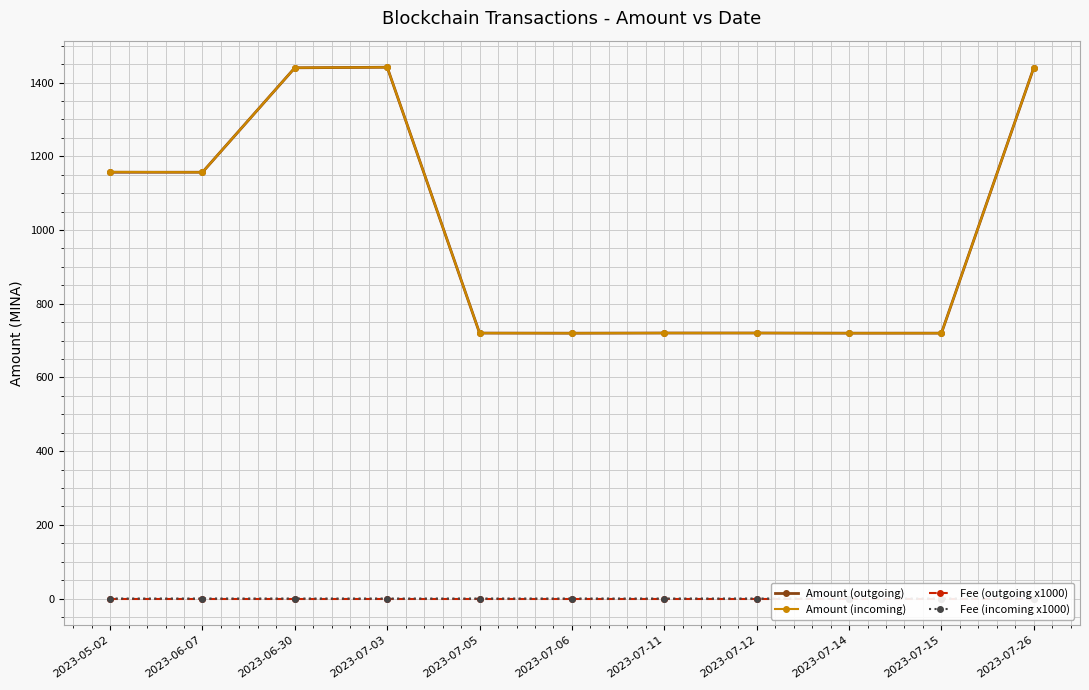

What is the difference between the Amount (incoming) values at 2023-06-30 and 2023-07-06?

720.1